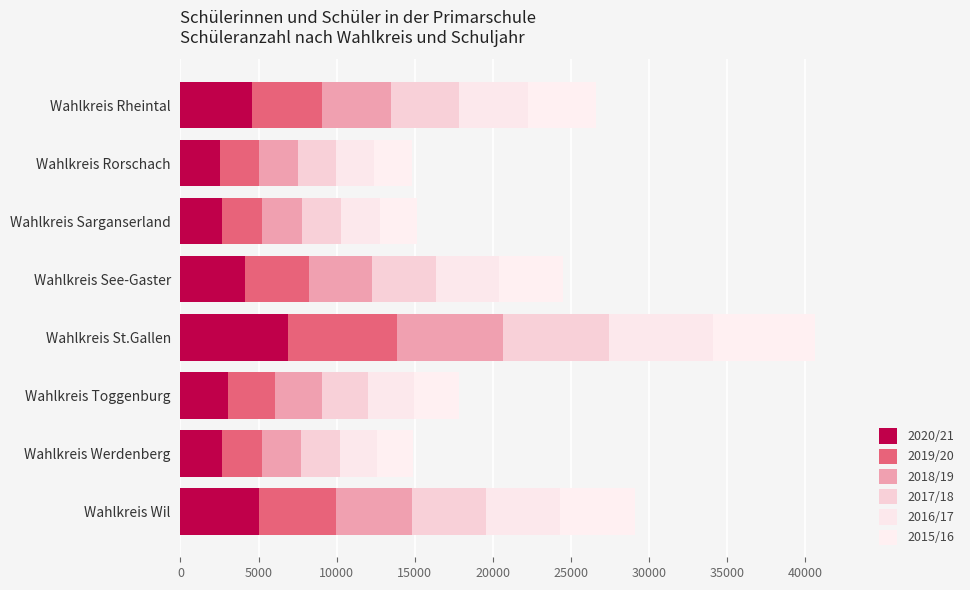

Reading right to left, list all the values displayed in this chart.

2020/21: 5013	2644	3046	6909	4123	2685	2516	4559
2019/20: 4922	2588	3030	6932	4113	2555	2491	4478
2018/19: 4870	2498	2976	6824	4031	2514	2491	4412
2017/18: 4775	2459	2956	6765	4059	2523	2476	4406
2016/17: 4734	2405	2930	6623	4080	2467	2424	4387
2015/16: 4746	2315	2909	6559	4091	2405	2408	4383